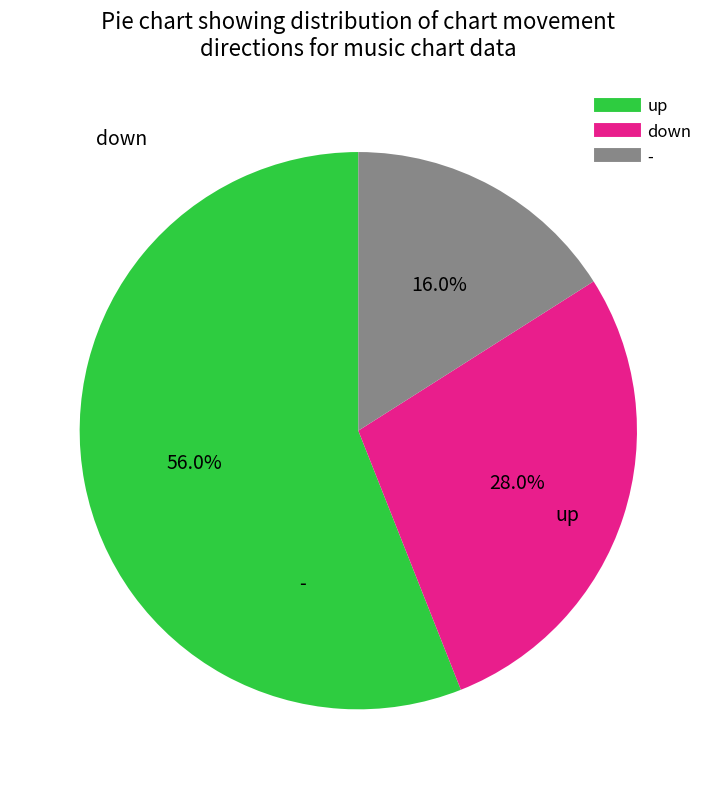

How much of the chart is everything except down?

72.0%